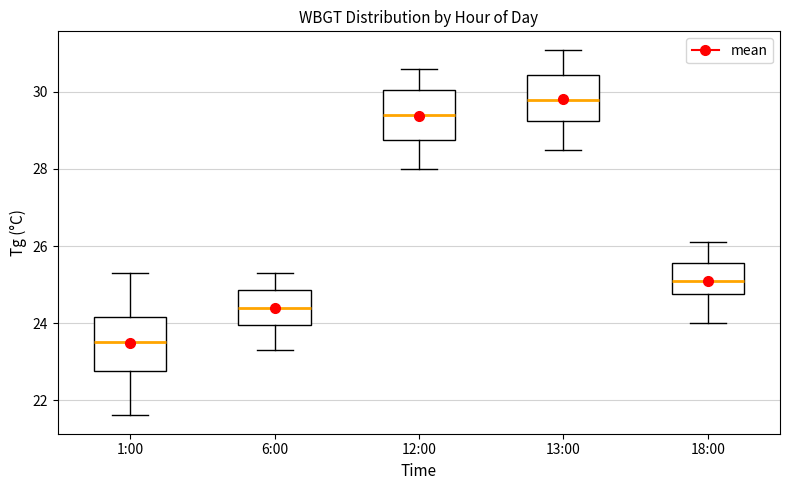

Which box's median line is the highest?

13:00